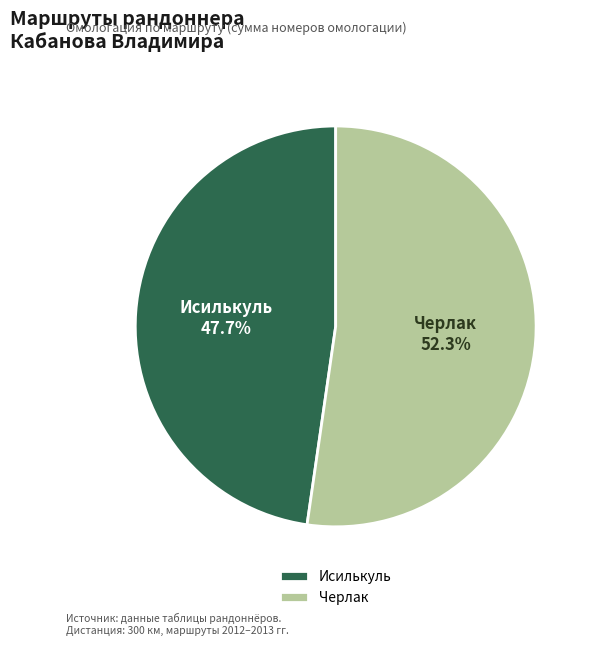

Which category has the biggest portion of the pie?

Черлак